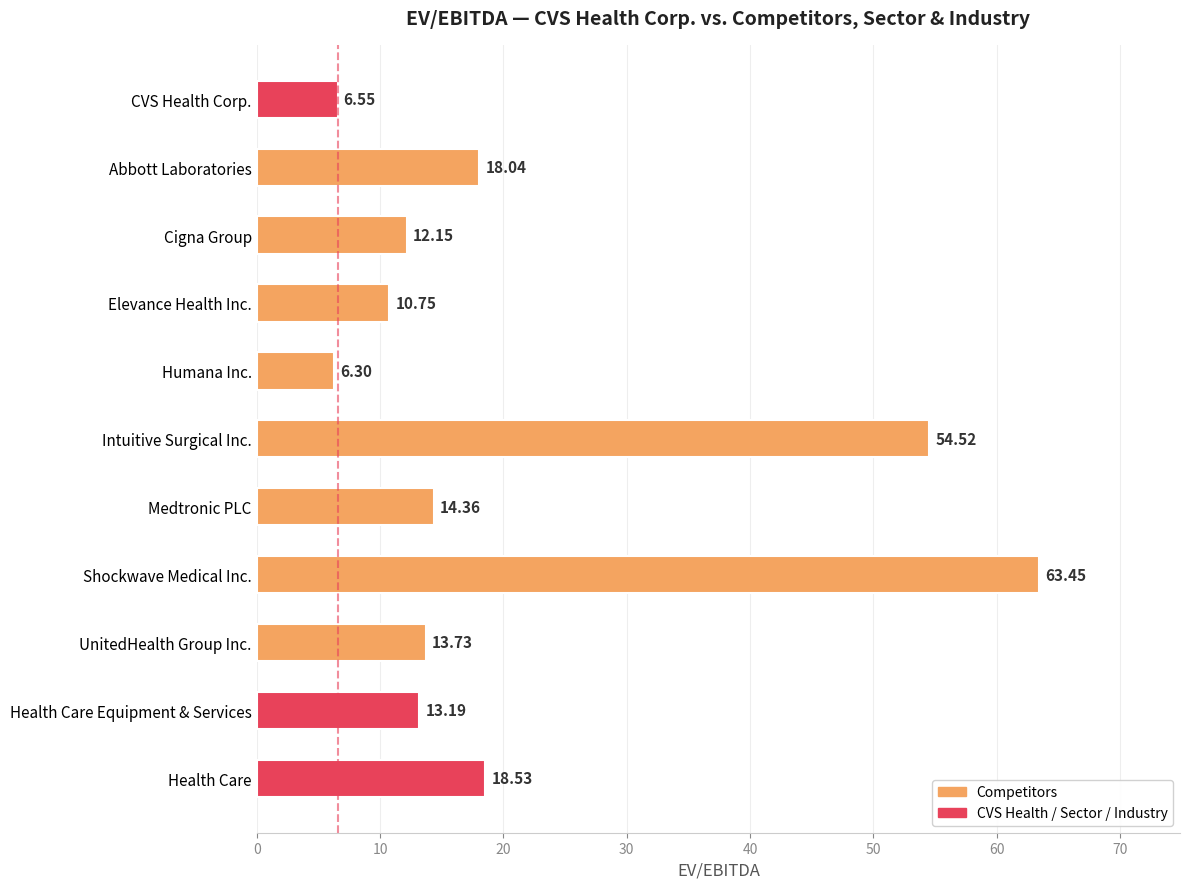

How many data points does each series have?

11